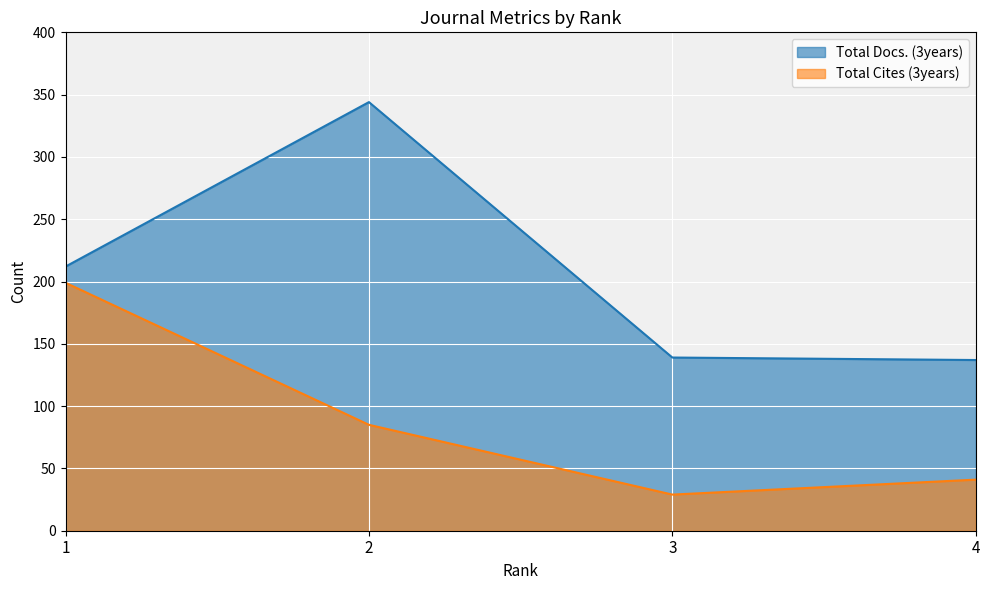

What is the sum of all Total Cites (3years) values?

354